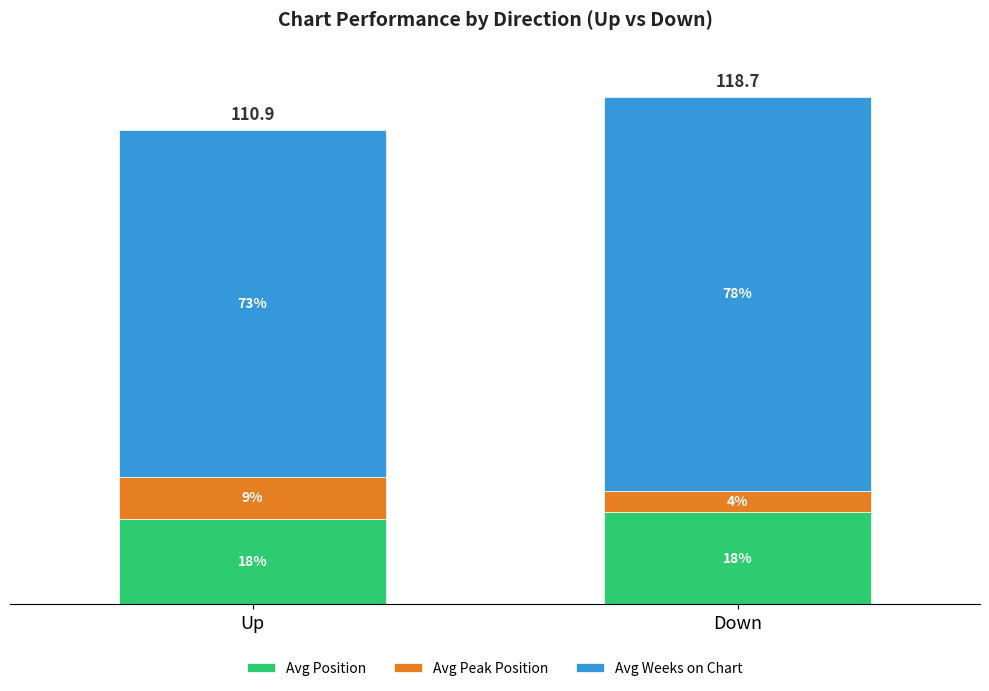

What is the label of the 1st bar from the left?

Up